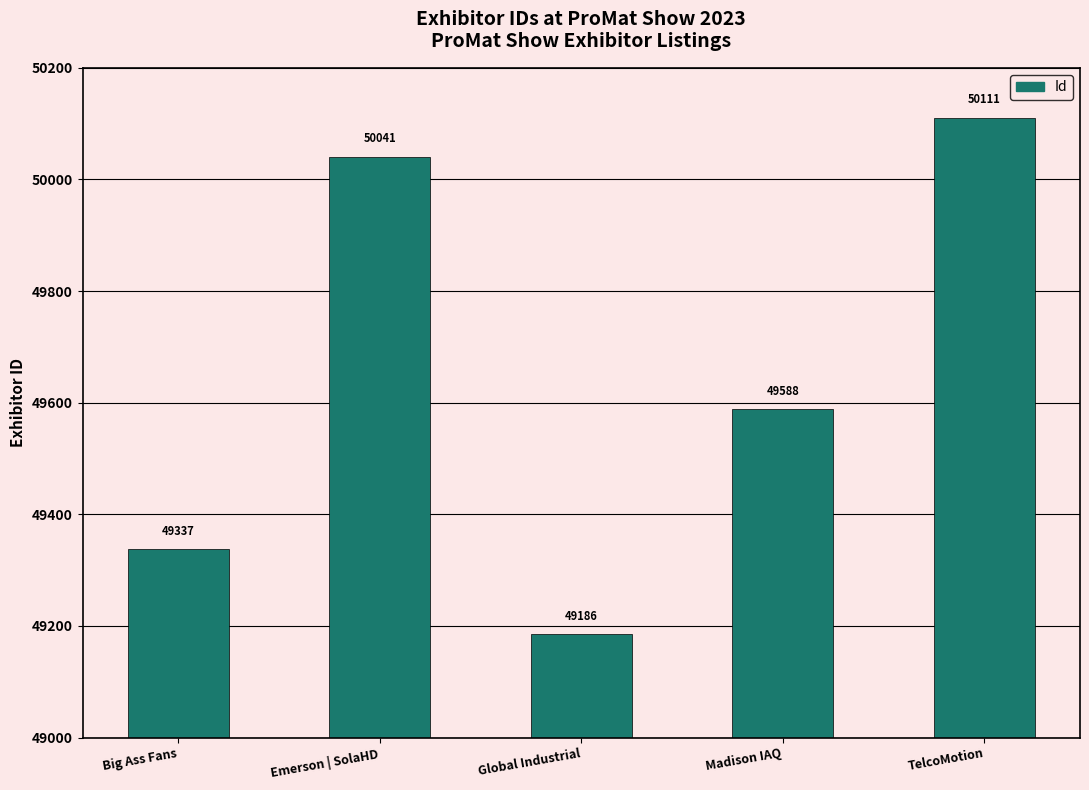

What is the label of the 2nd bar from the right?

Madison IAQ